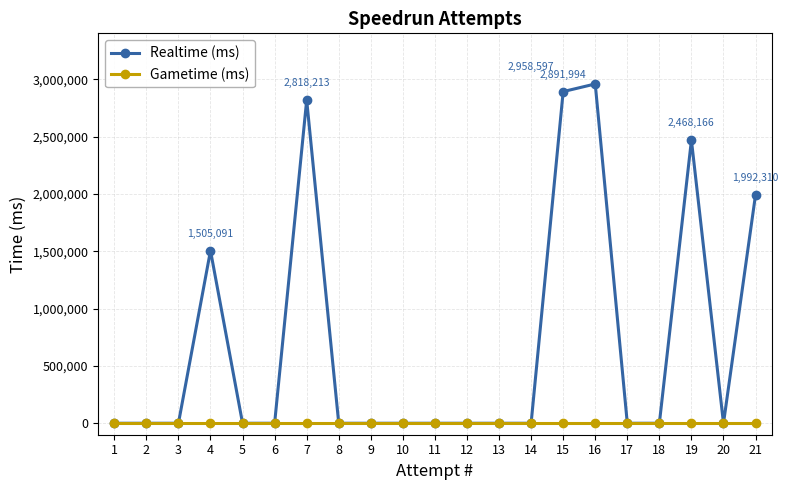

Which series has the largest range (max minus min)?

Realtime (ms)